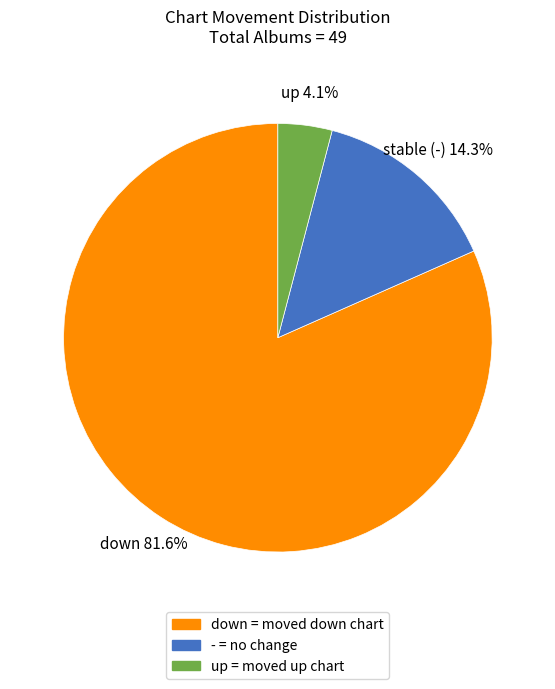

Do down and - together represent more than half of the pie?

Yes